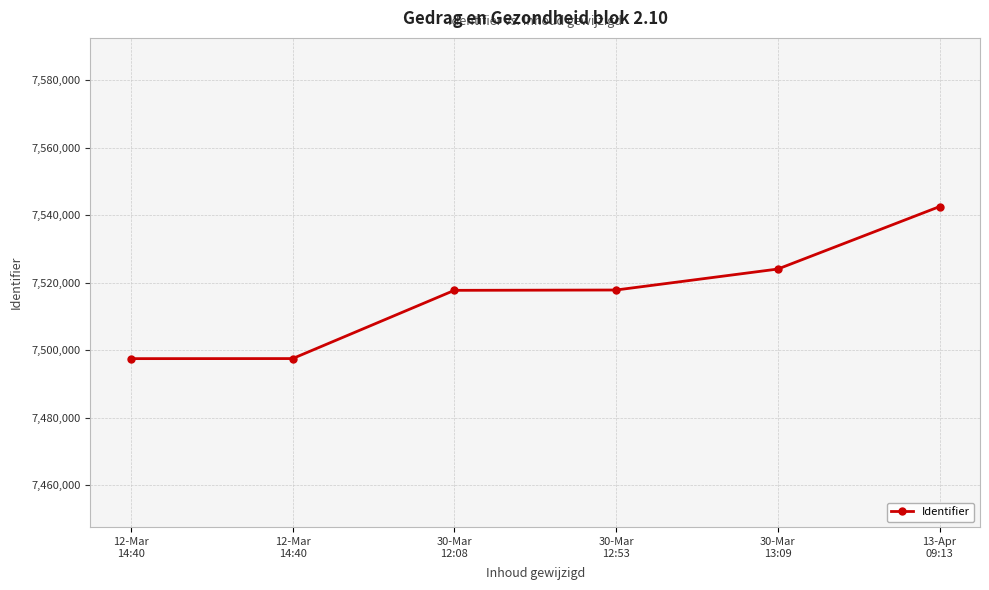

How many lines are shown in the chart?

1